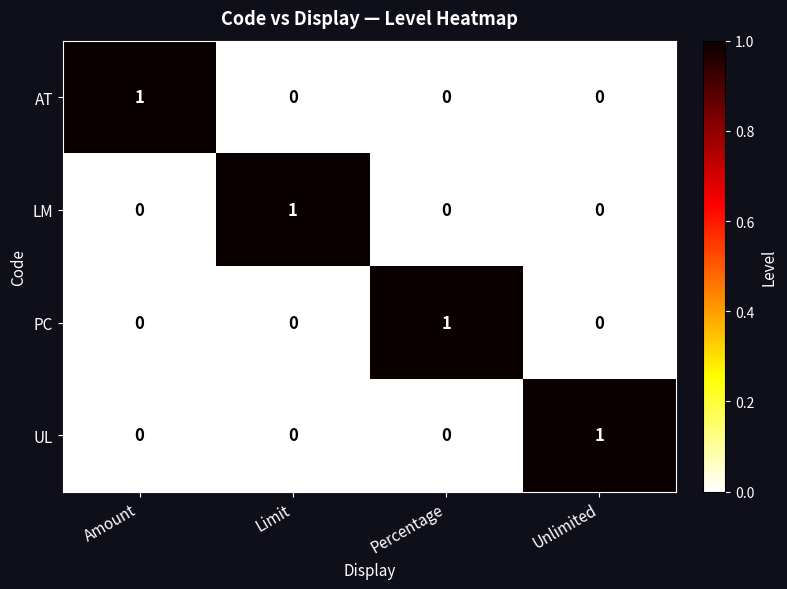

The AT series shows 0 at Percentage. True or false?

True